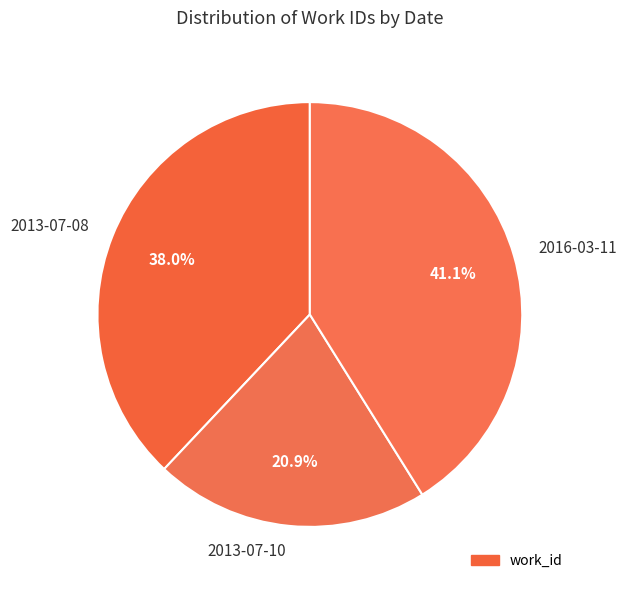

To the nearest percent, what is the difference between the largest and smallest slice percentages?

20%